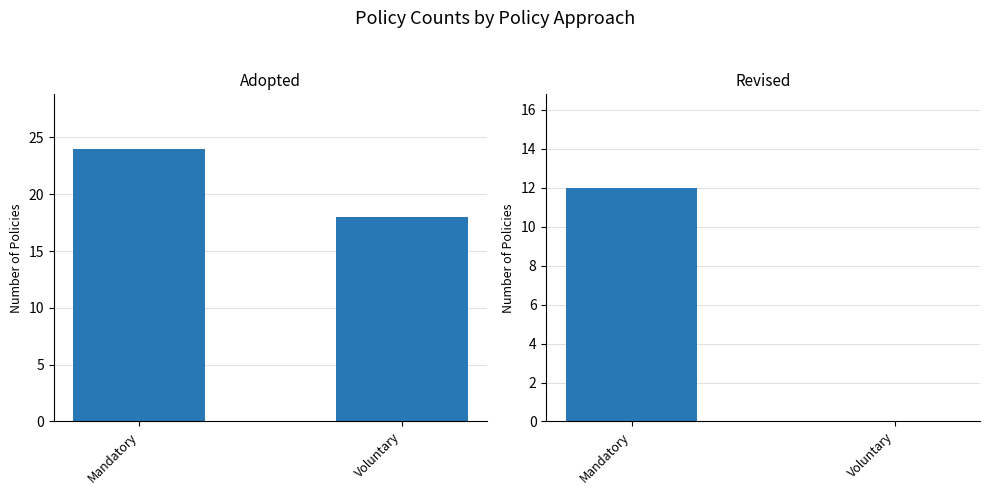

Rank the categories by Adopted value from lowest to highest.

Voluntary, Mandatory